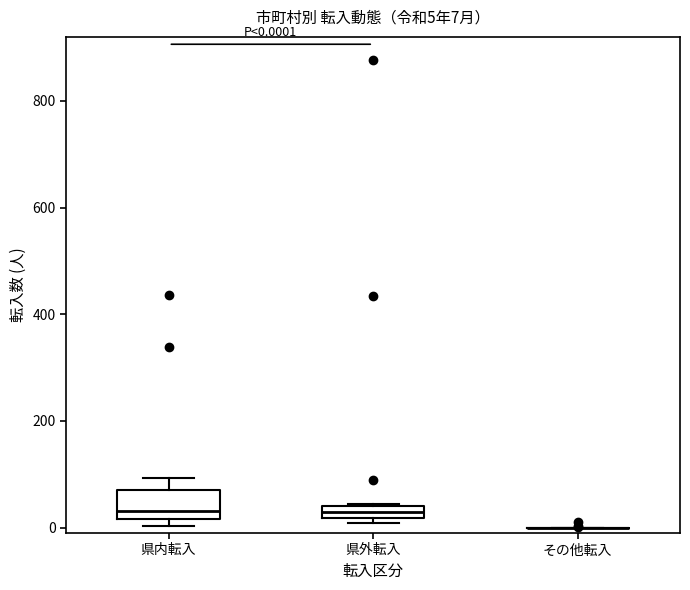

Comparing the boxes themselves (not the whiskers), which one is the tallest?

県内転入